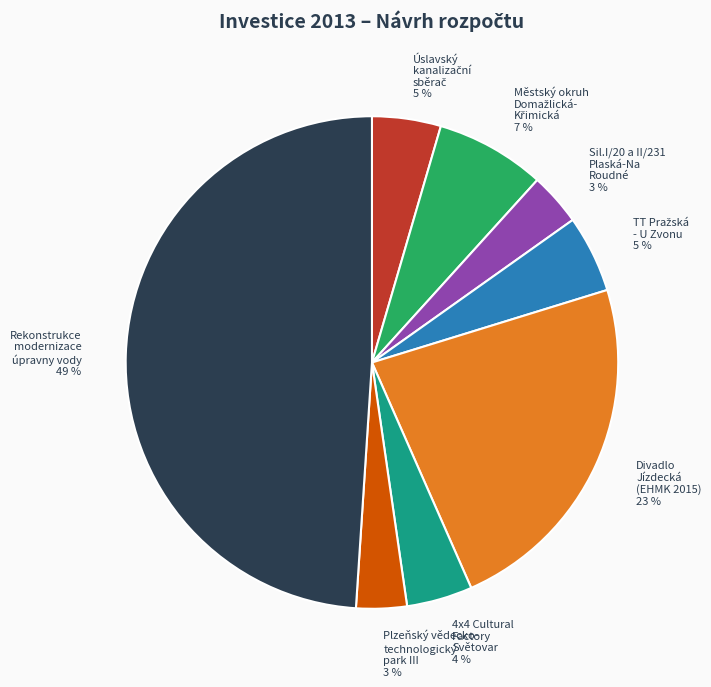

Combined, do Divadlo Jízdecká (EHMK 2015) and 4x4 Cultural Factory Světovar account for over 50%?

No